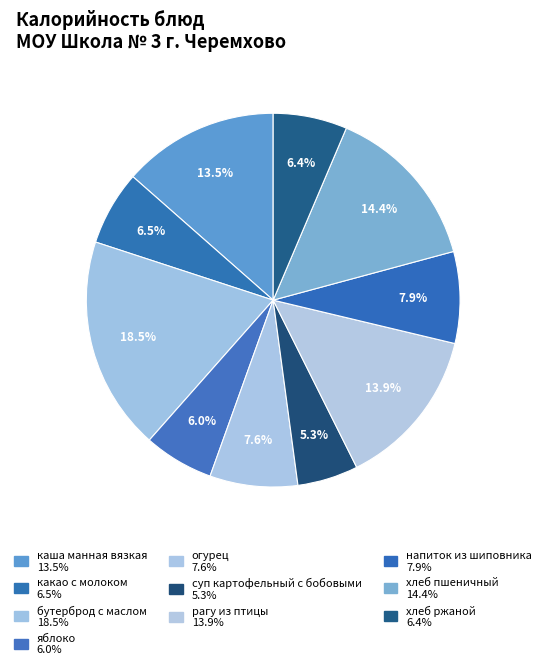

Does any single category account for the majority?

No